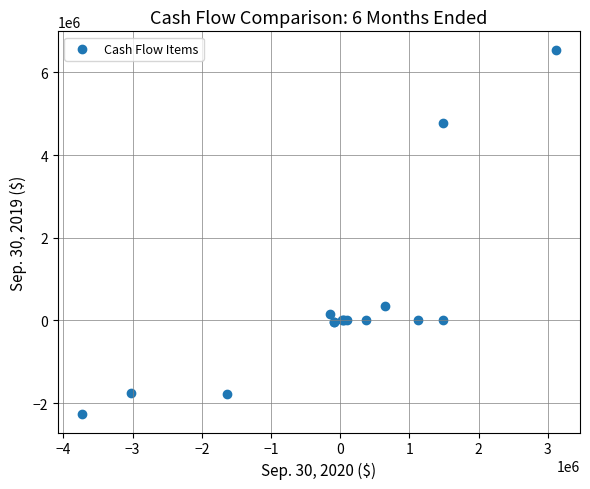

What Y value in the scatter plot is closest to 2142002?

350783